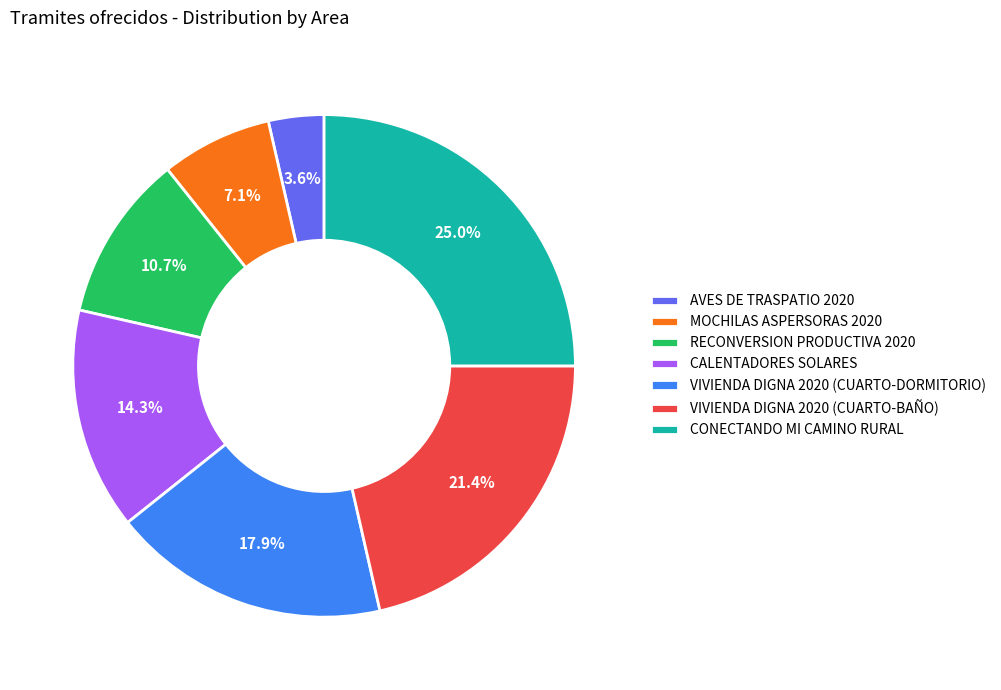

What is the ratio of the value at RECONVERSION PRODUCTIVA 2020 to the value at AVES DE TRASPATIO 2020?

3.0